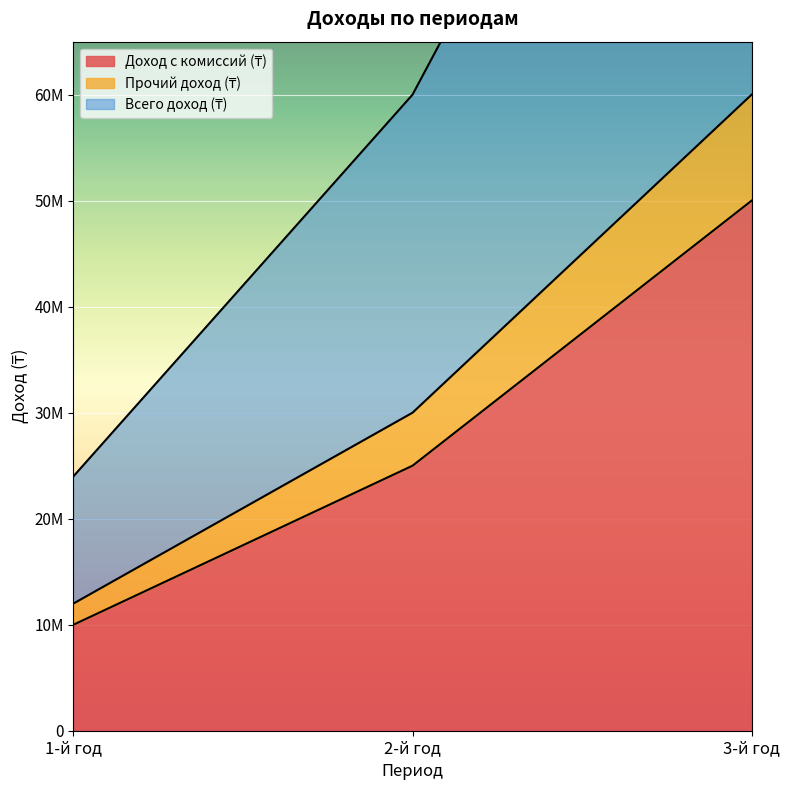

Between 2-й год and 3-й год, which is larger?

3-й год